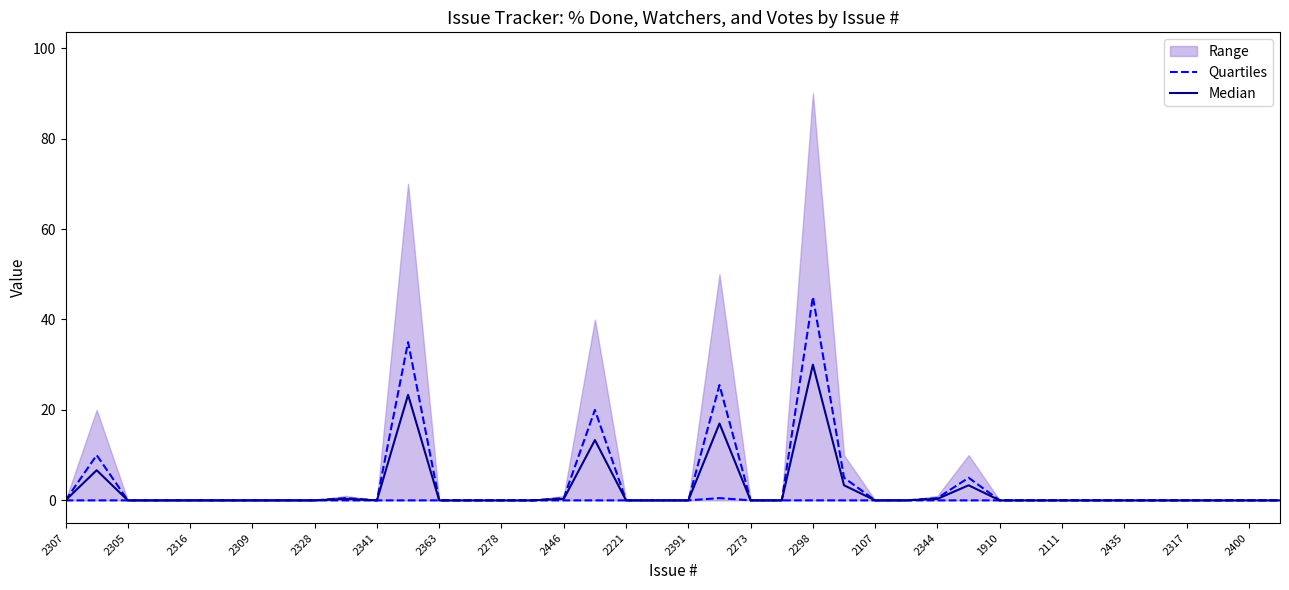

How many data points does each series have?

40